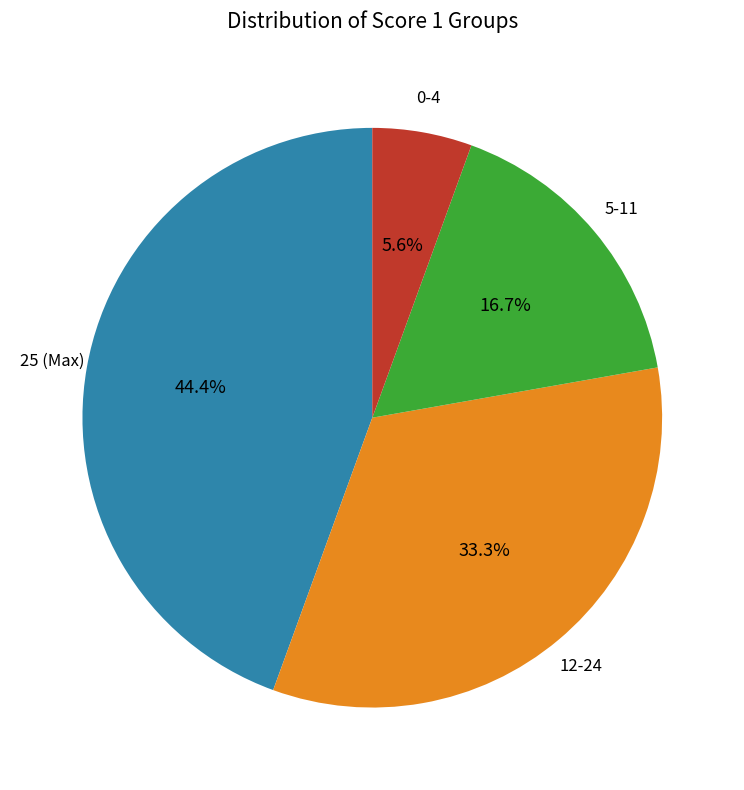

What percentage do 0-4 and 25 (Max) together represent?

50.0%